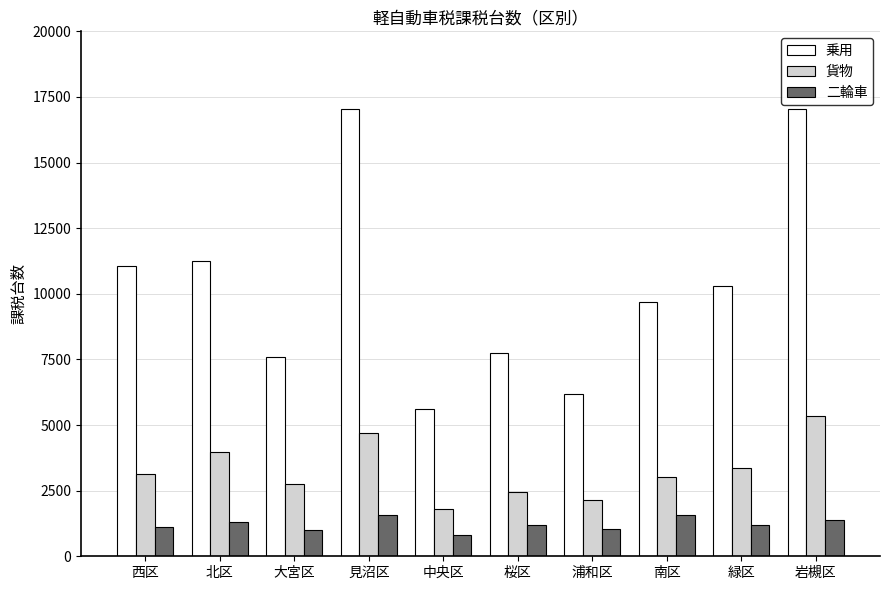

What is the average value of the 乗用 series?

10346